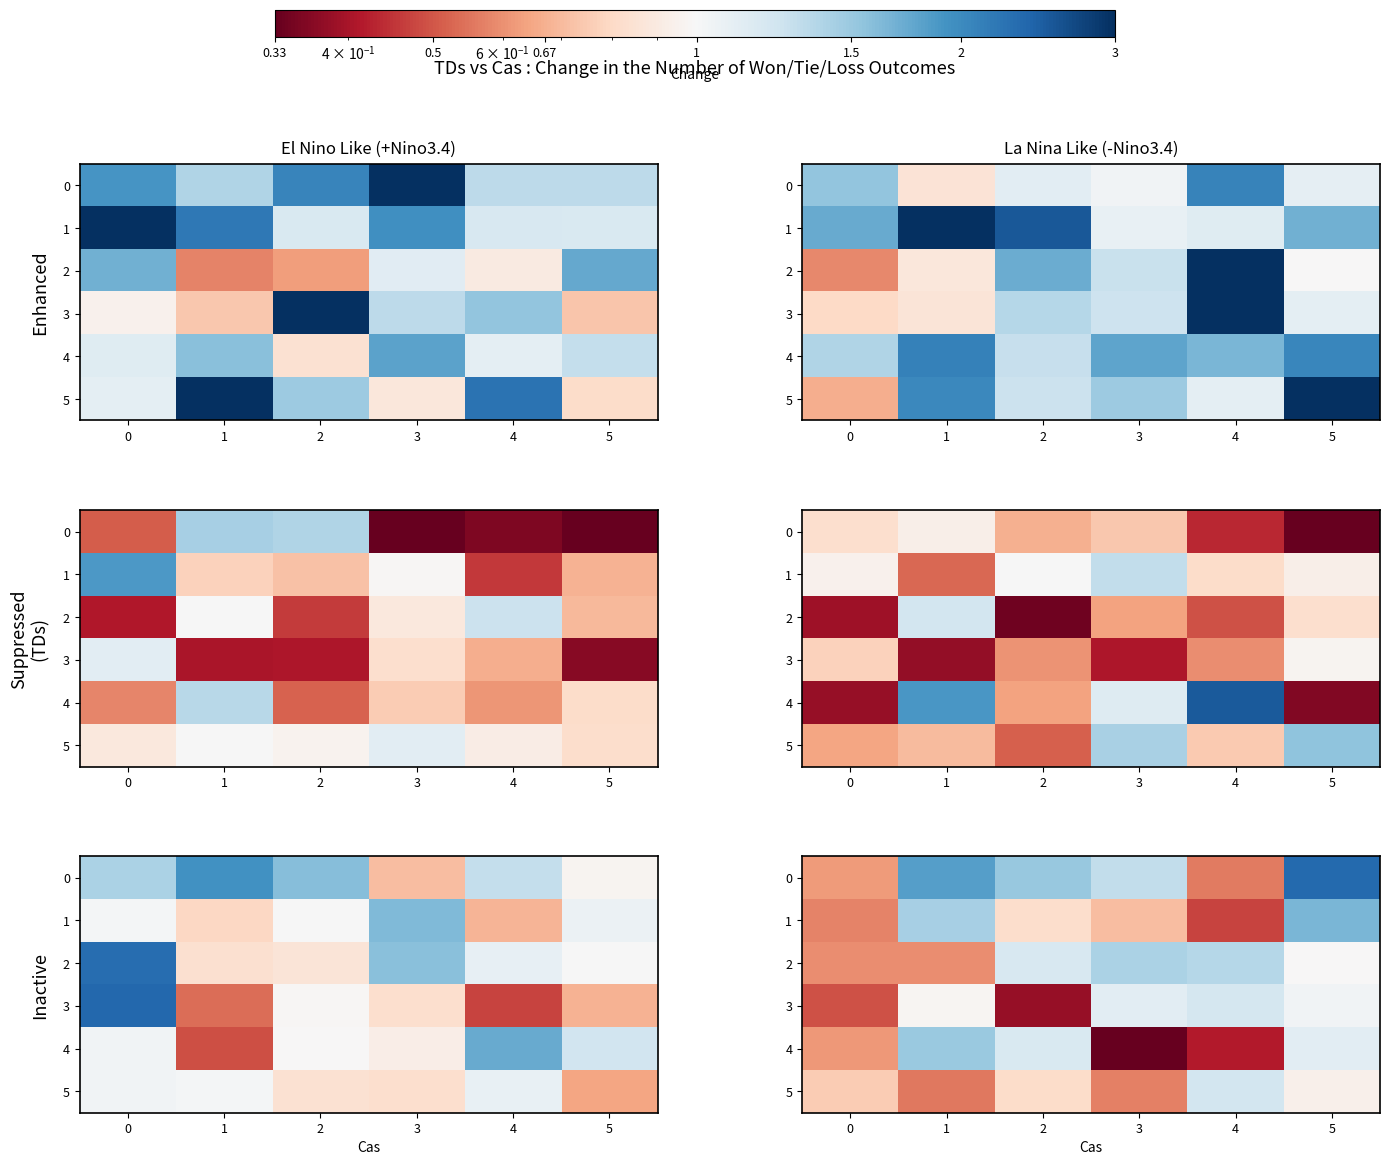

True or false: 4 has a value of 1.1 at 5.

True